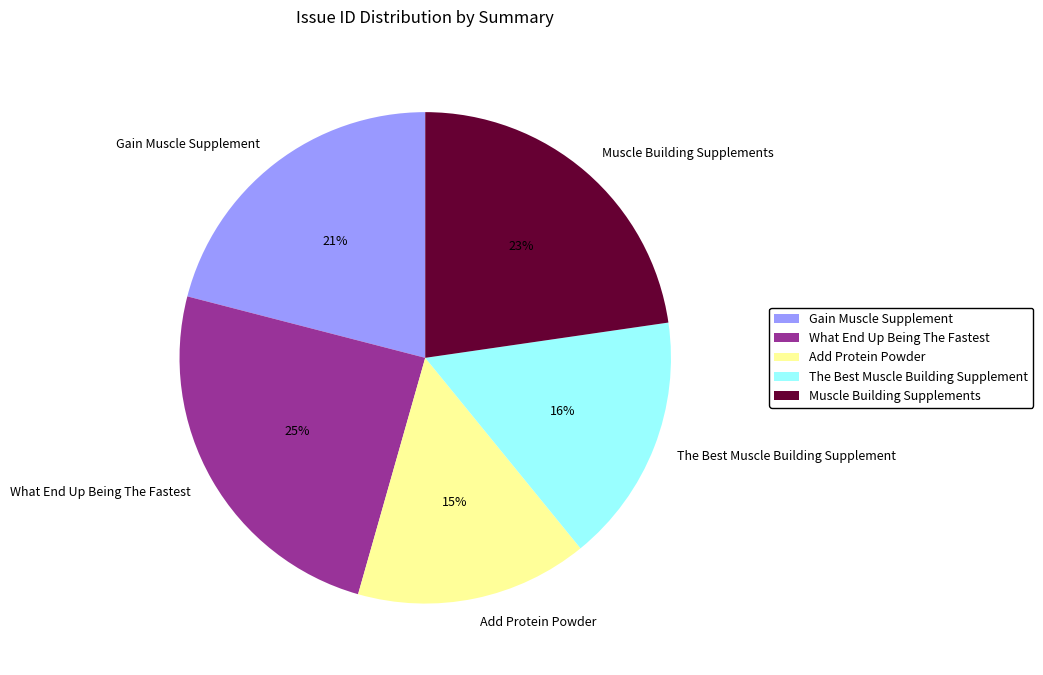

Is the sum of What End Up Being The Fastest and The Best Muscle Building Supplement greater than half?

No